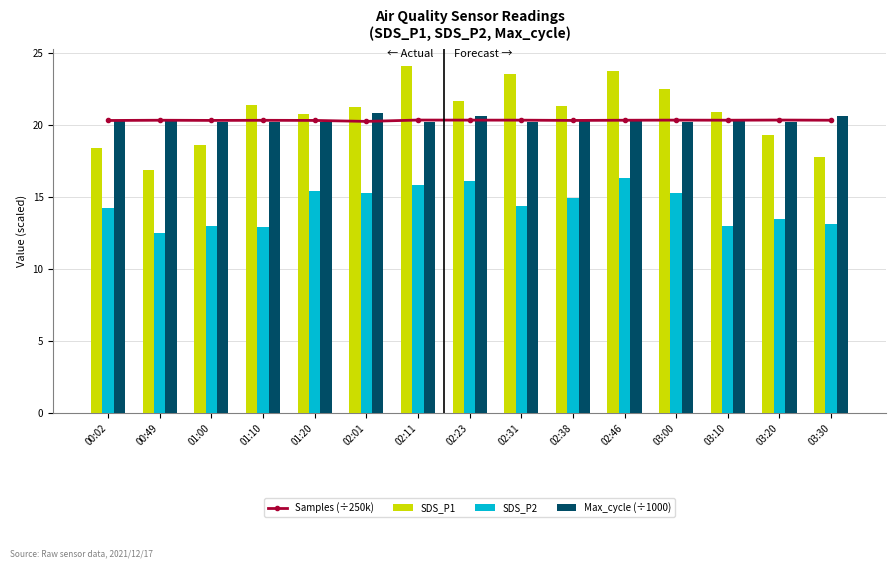

What is the greatest value displayed?

24.1